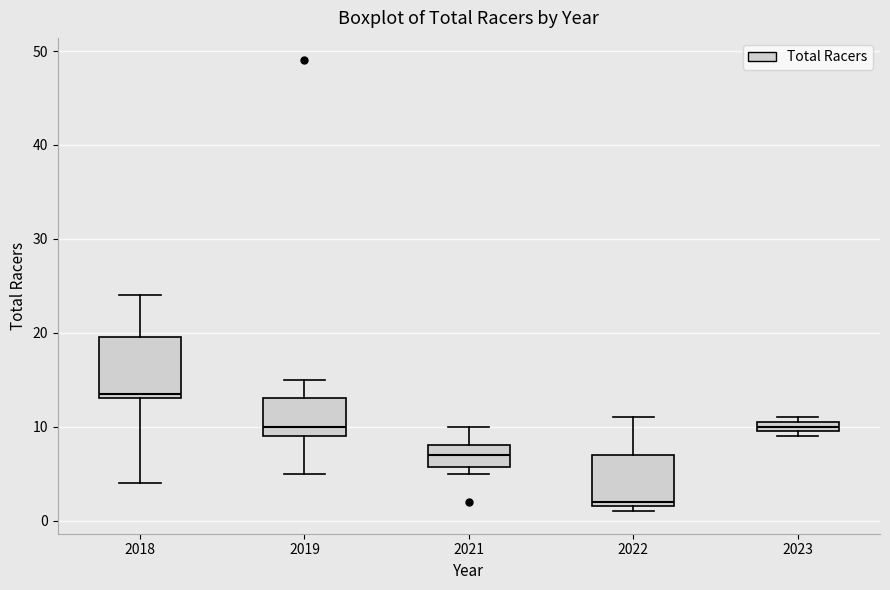

Which box has the highest median line?

2018